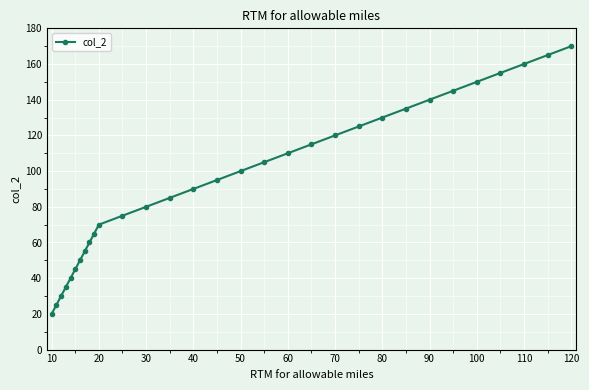

What is the greatest value displayed?

170